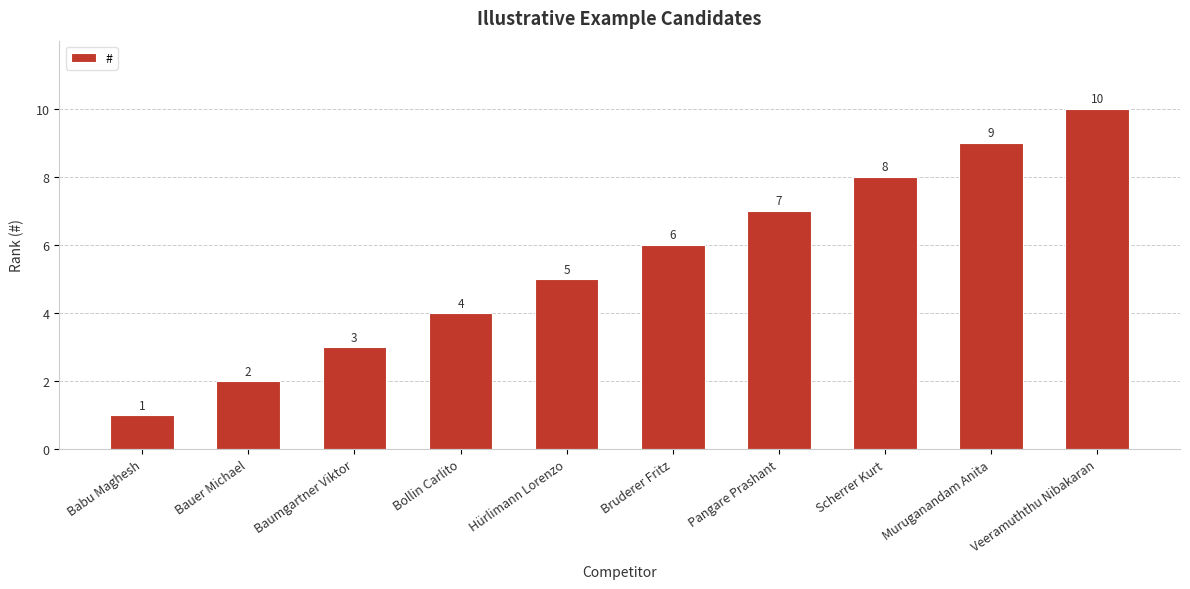

What is the maximum value shown in the chart?

10